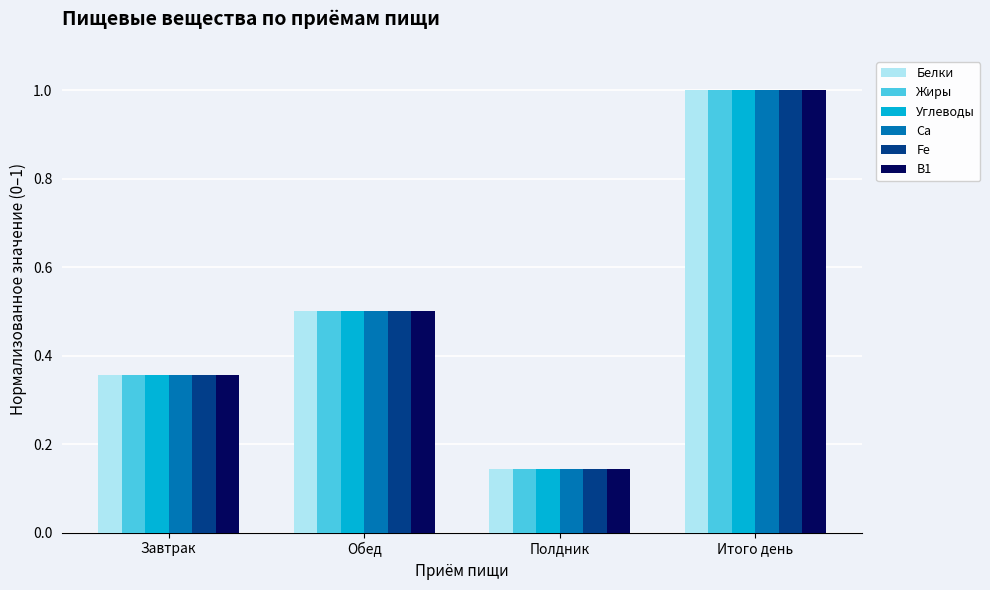

What is the total value across all series at Итого день?

6.0